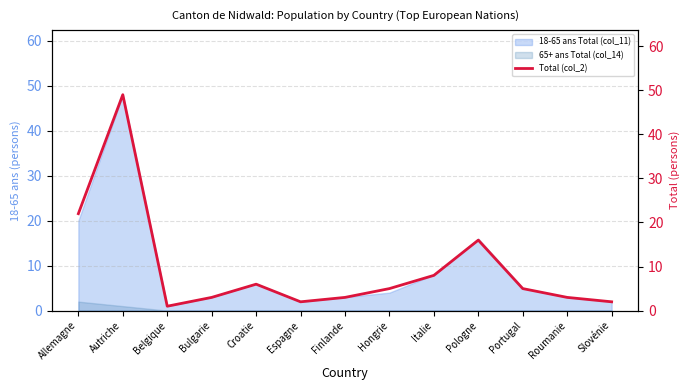

Does the chart have visible grid lines?

Yes